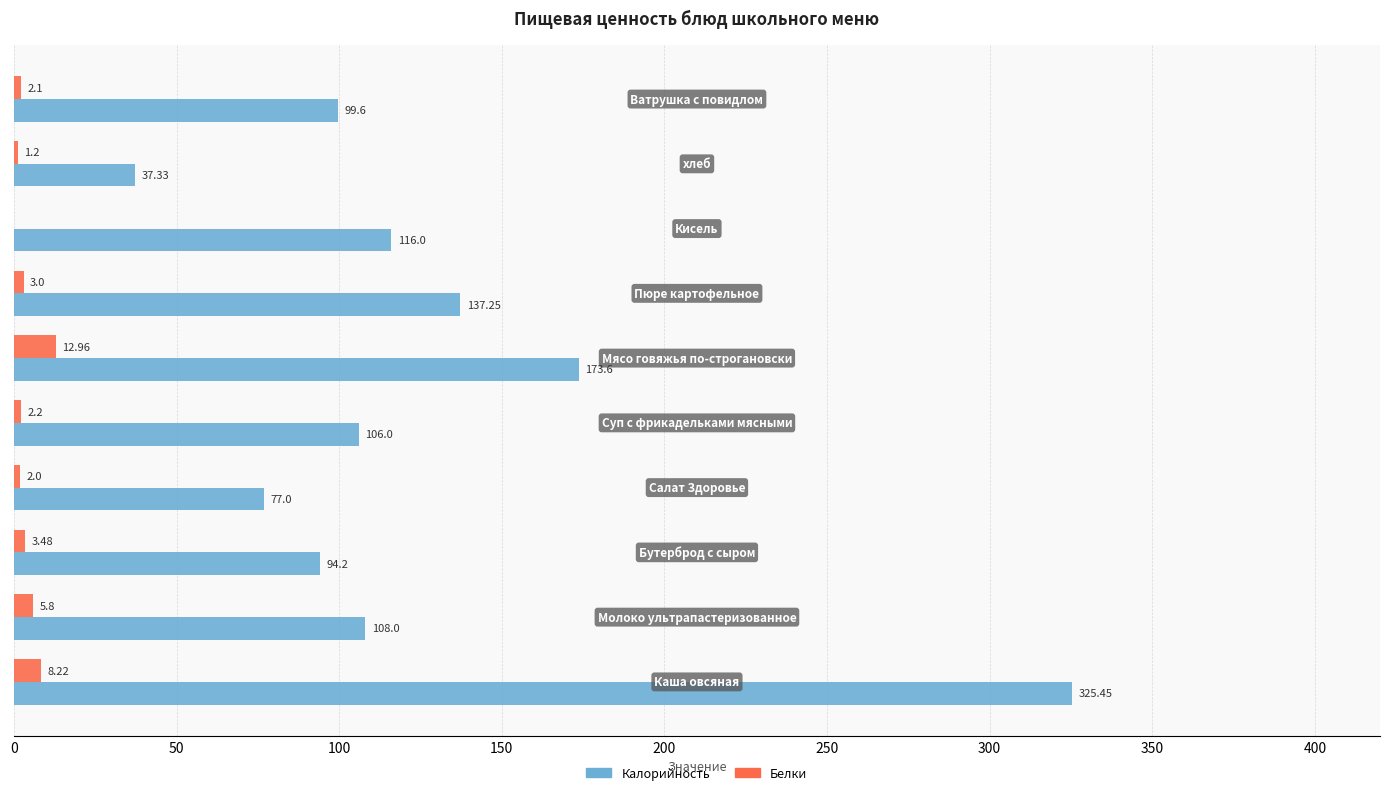

Which series has the largest total across all categories?

Калорийность